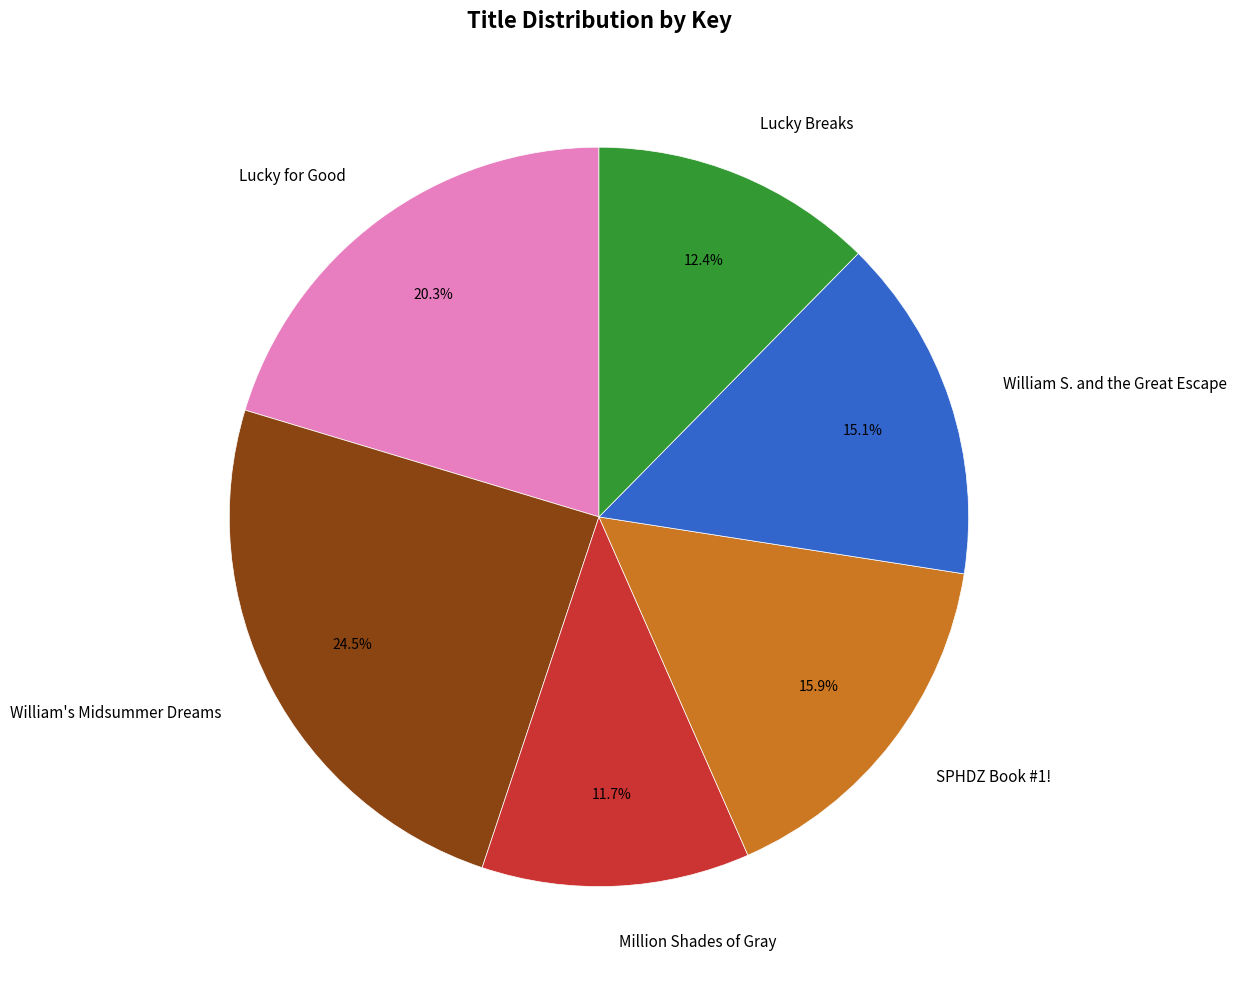

Between William S. and the Great Escape and William's Midsummer Dreams, which is larger?

William's Midsummer Dreams